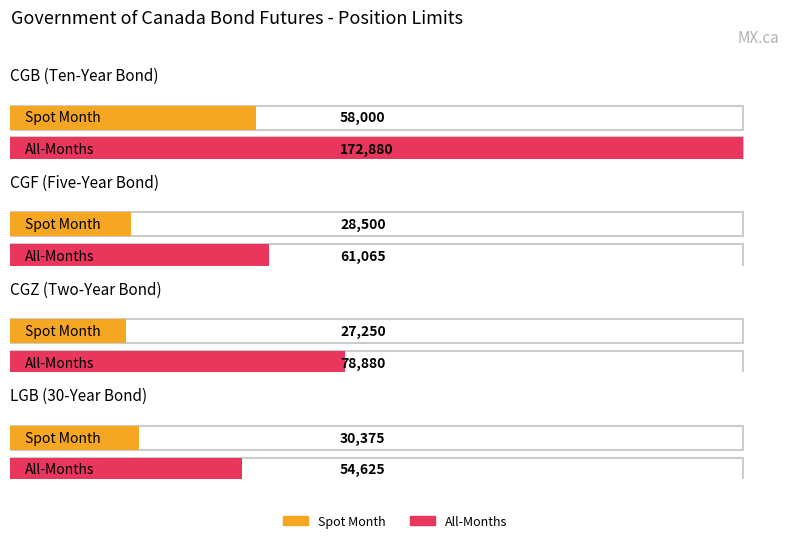

How many bars are there in total?

8